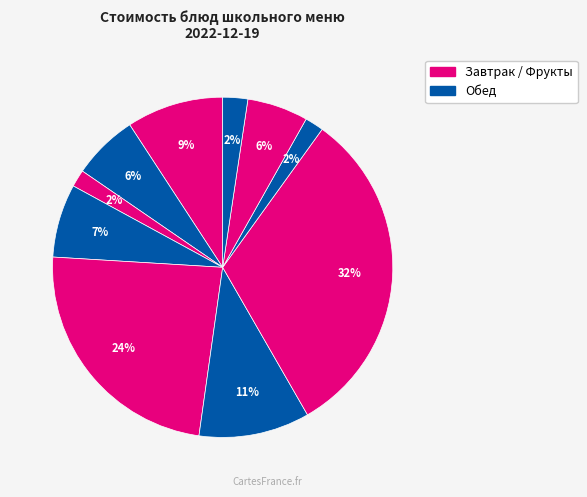

How many slices are in this pie chart?

10